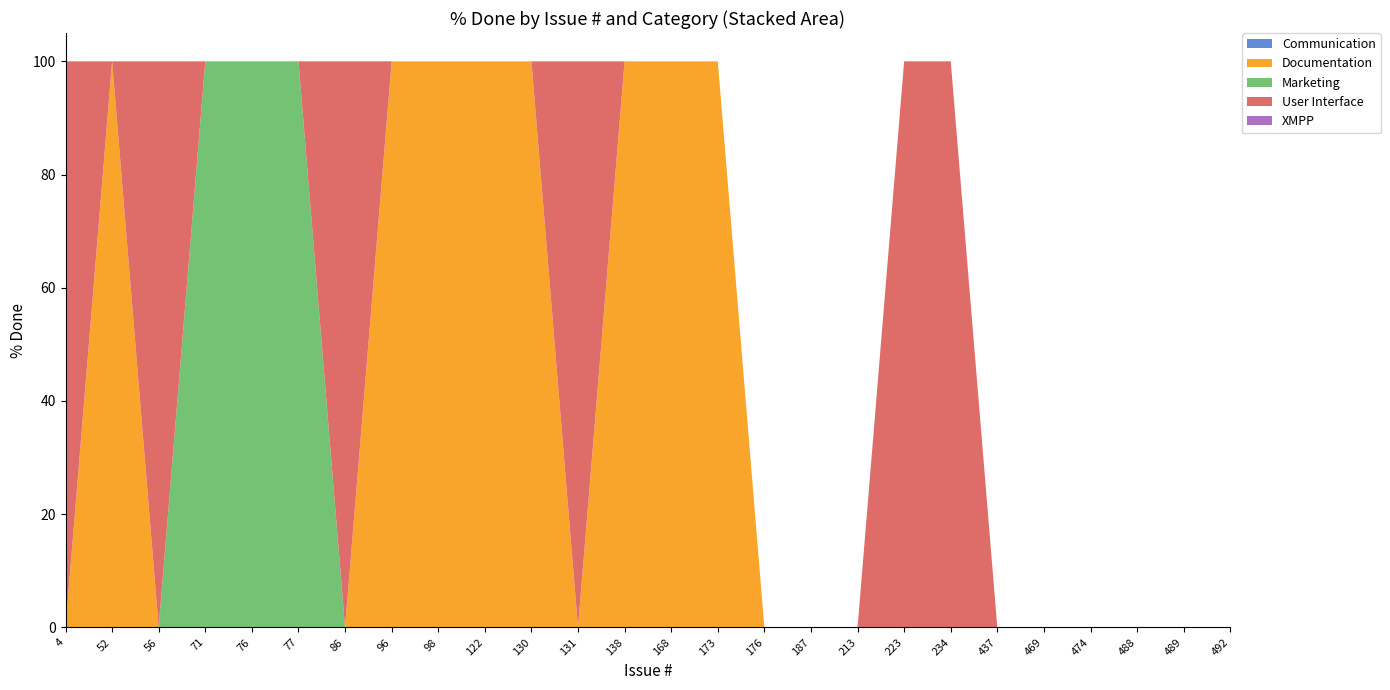

Reading left to right, what are all the values shown in this chart?

Communication: 0	0	0	0	0	0	0	0	0	0	0	0	0	0	0	0	0	0	0	0	0	0	0	0	0	0
Documentation: 0	100	0	0	0	0	0	100	100	100	100	0	100	100	100	0	0	0	0	0	0	0	0	0	0	0
Marketing: 0	0	0	100	100	100	0	0	0	0	0	0	0	0	0	0	0	0	0	0	0	0	0	0	0	0
User Interface: 100	0	100	0	0	0	100	0	0	0	0	100	0	0	0	0	0	0	100	100	0	0	0	0	0	0
XMPP: 0	0	0	0	0	0	0	0	0	0	0	0	0	0	0	0	0	0	0	0	0	0	0	0	0	0